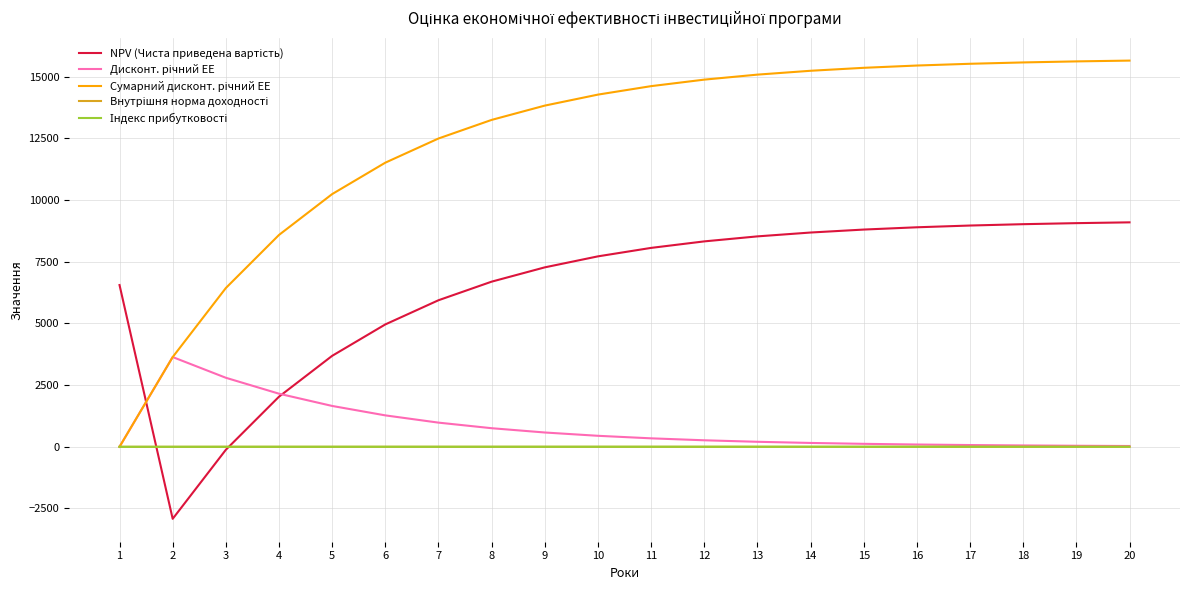

What is the greatest value displayed?

15651.3